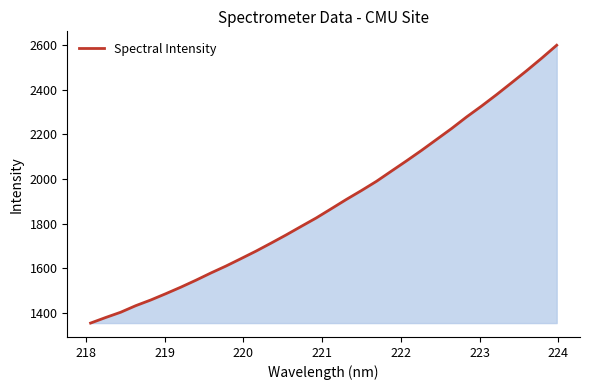

What is the sum of all values?

60557.2